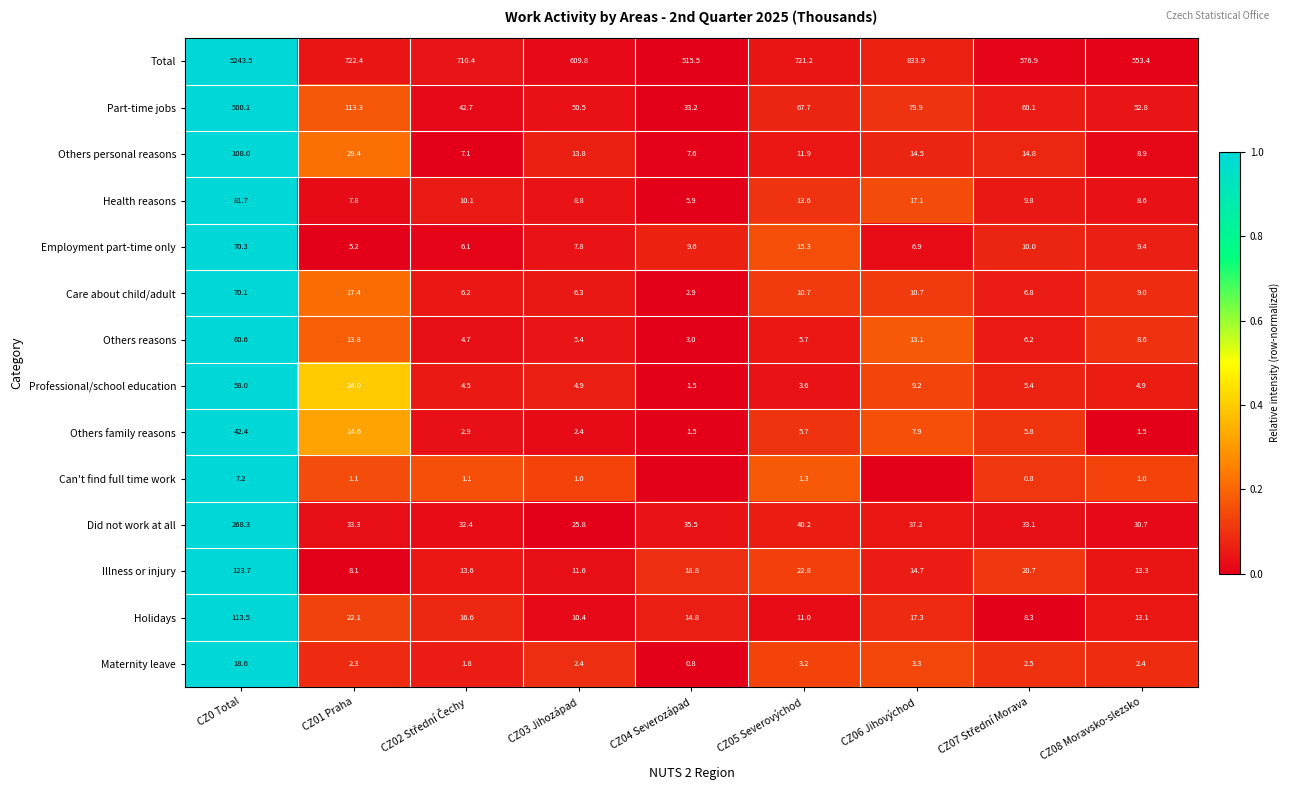

What is the highest value of the Employment part-time only series?

70.3